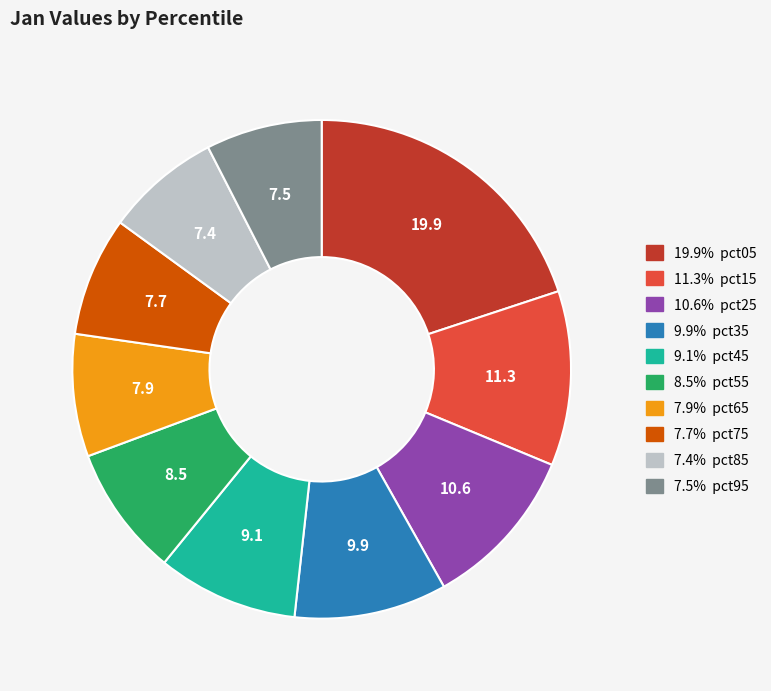

Does any single category account for the majority?

No